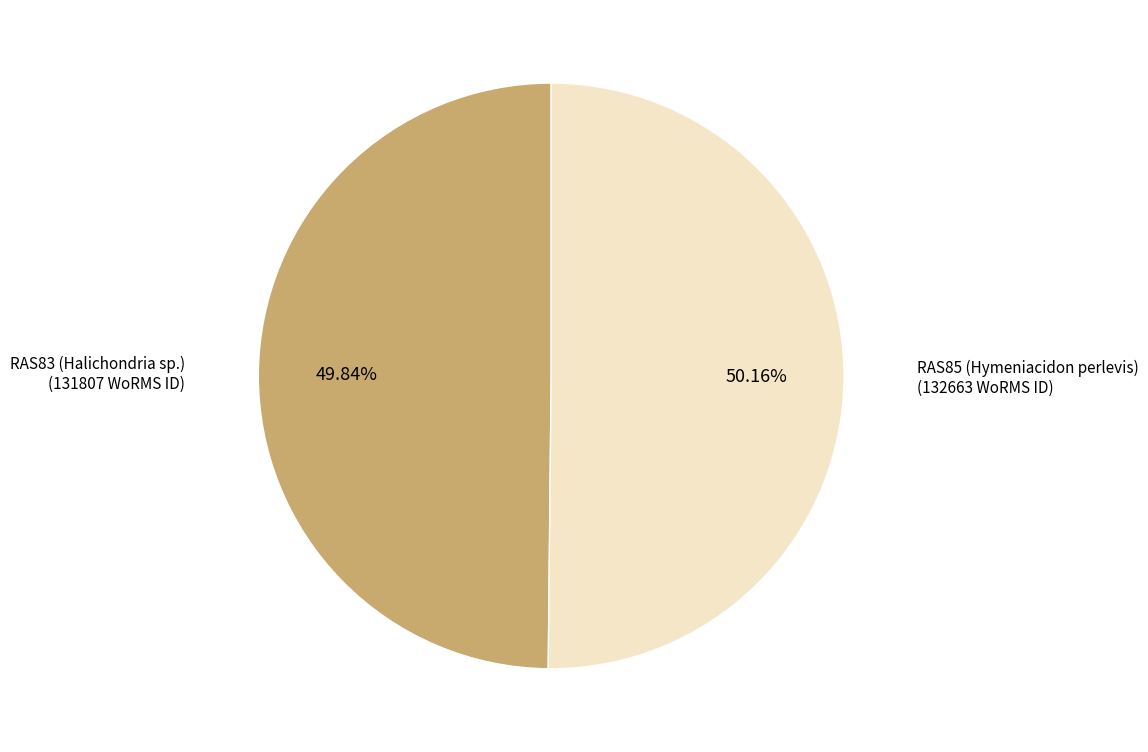

Does any single category account for the majority?

Yes